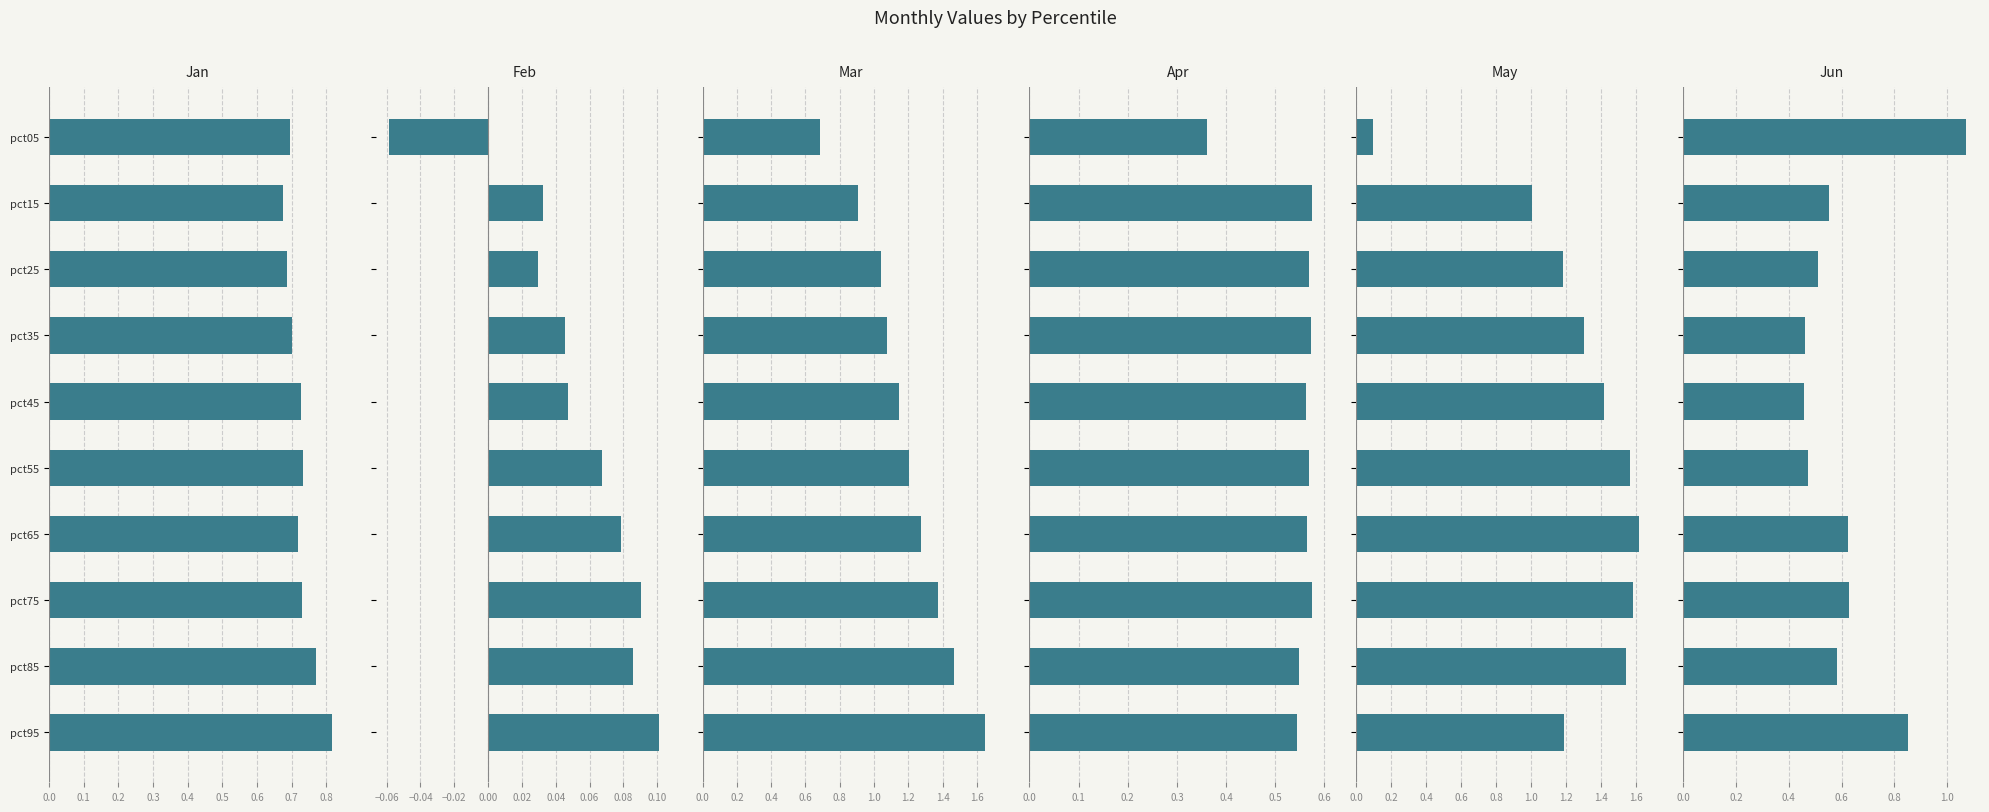

What is the spread (max minus min) of values at 0.3?

1.3